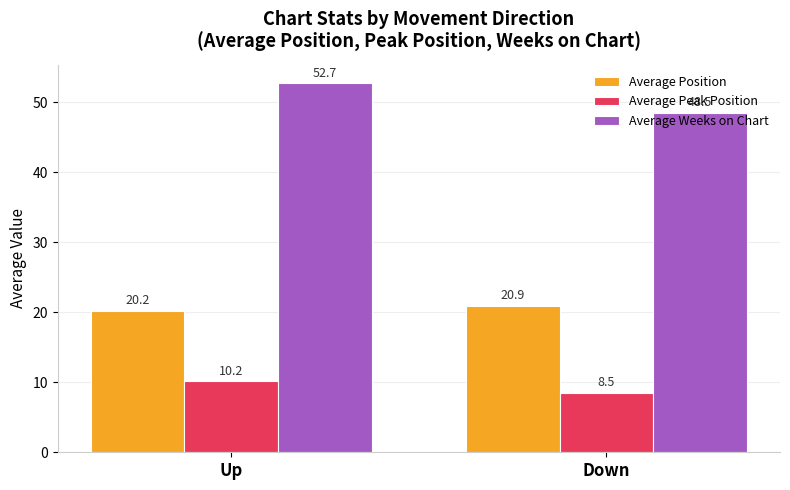

Rank the series by their average value, from highest to lowest.

Average Weeks on Chart, Average Position, Average Peak Position